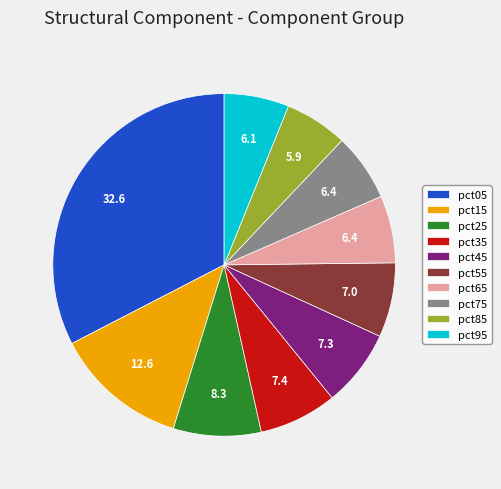

Which category has the biggest portion of the pie?

pct05